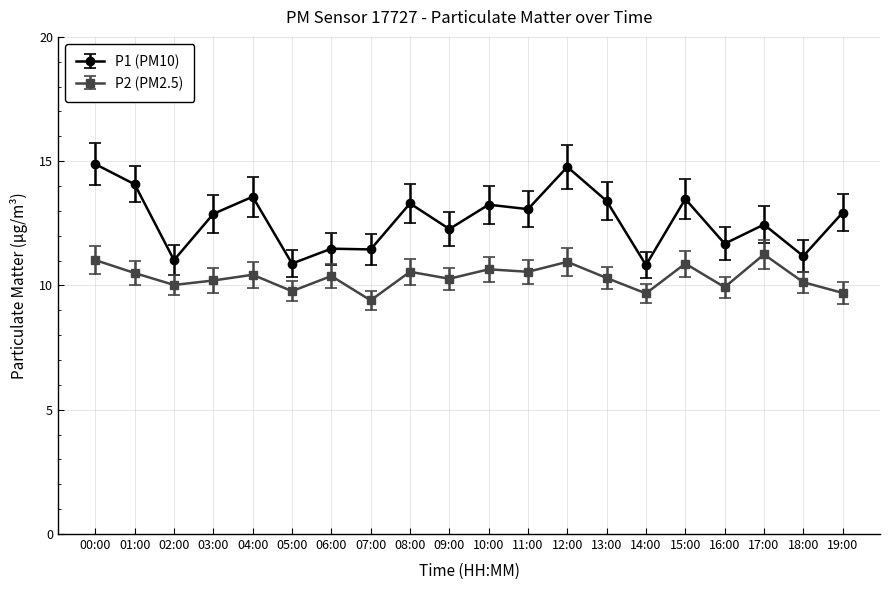

What is the label of the 5th point from the right?

15:00